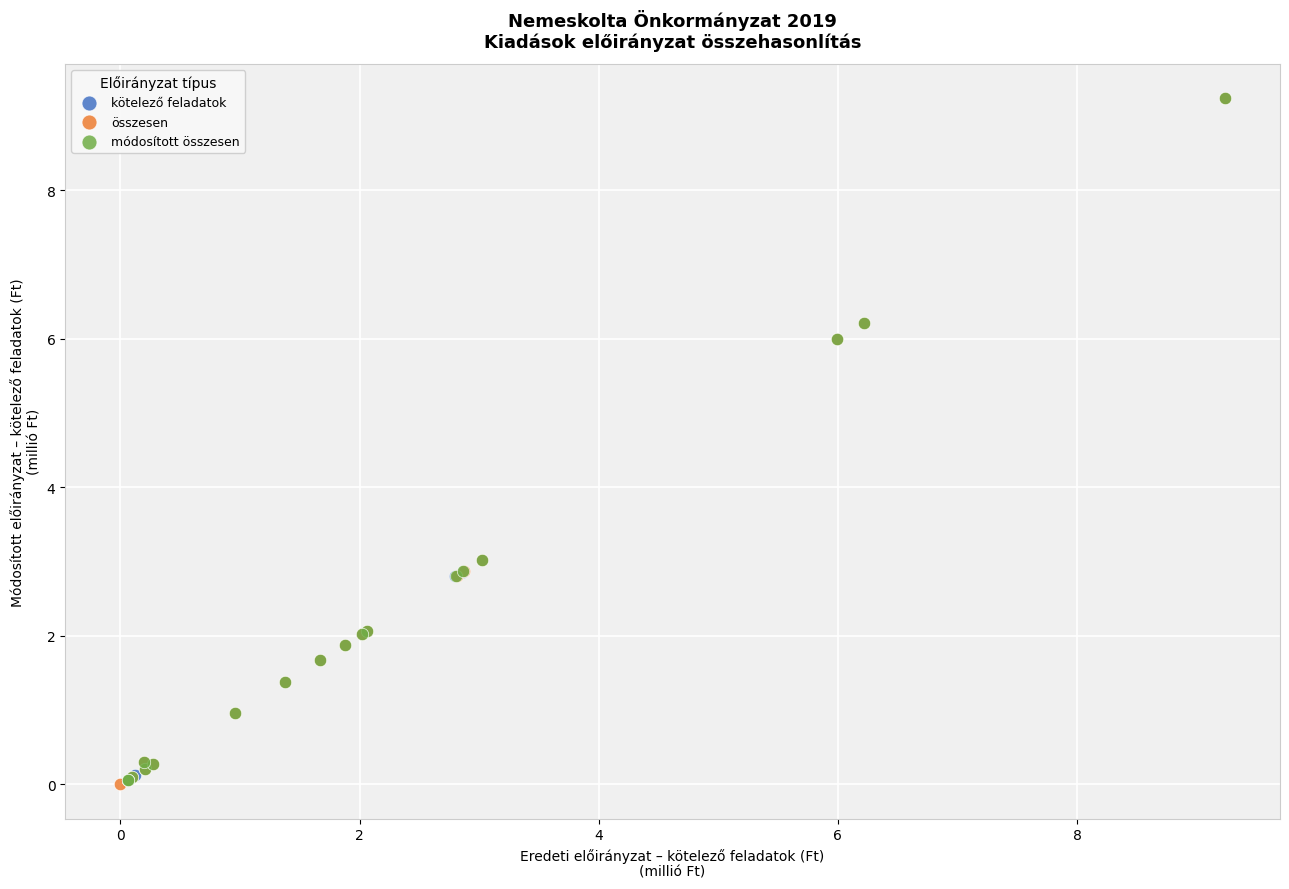

What are all the series names shown in the legend?

kötelező feladatok, összesen, módosított összesen